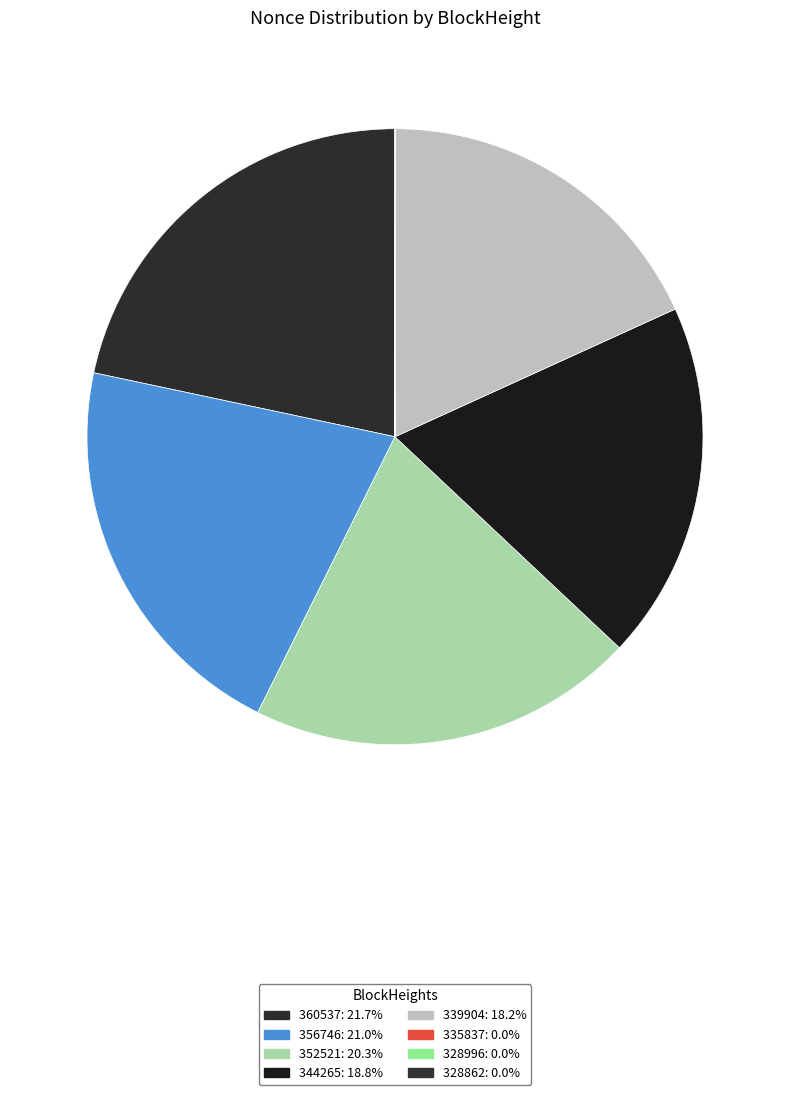

Combined, do 335837 and 360537 account for over 50%?

No